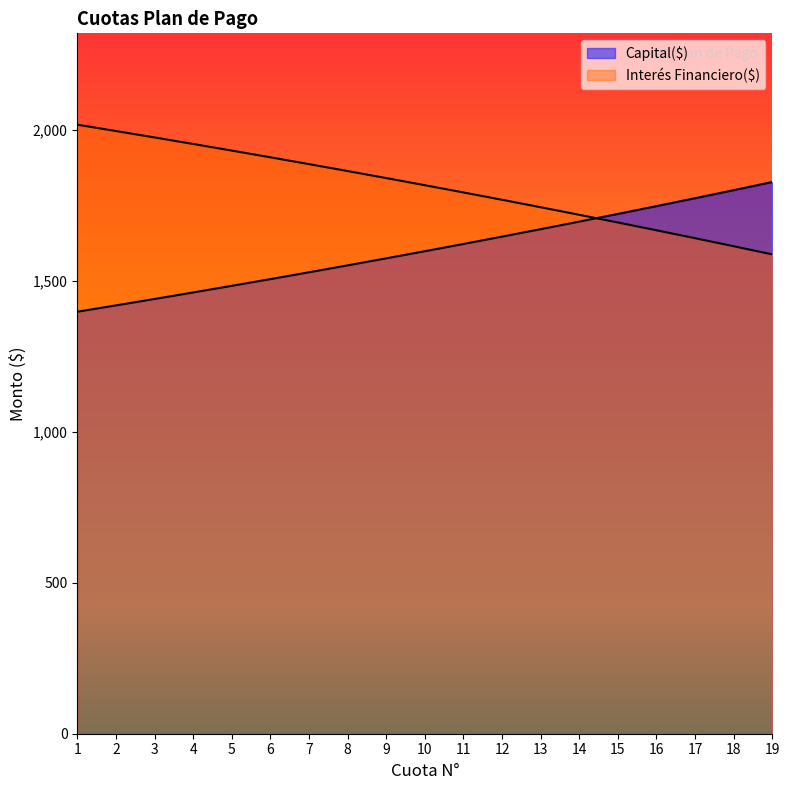

True or false: Interés Financiero($) and Capital($) intersect in this chart.

True